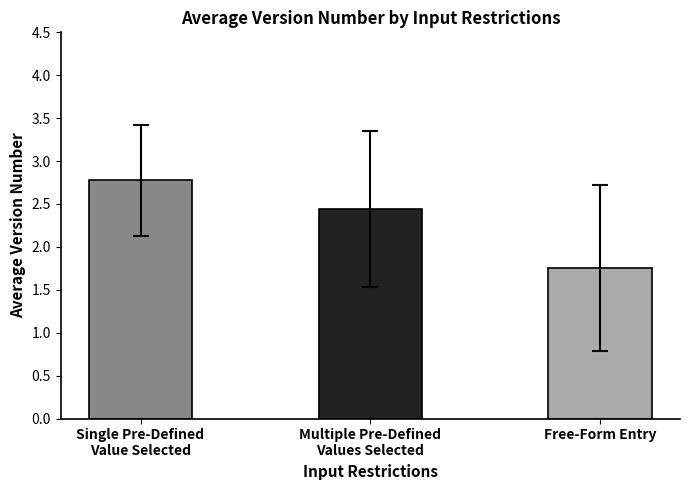

Is it true that the value at Single Pre-Defined
Value Selected is 4.0?

False